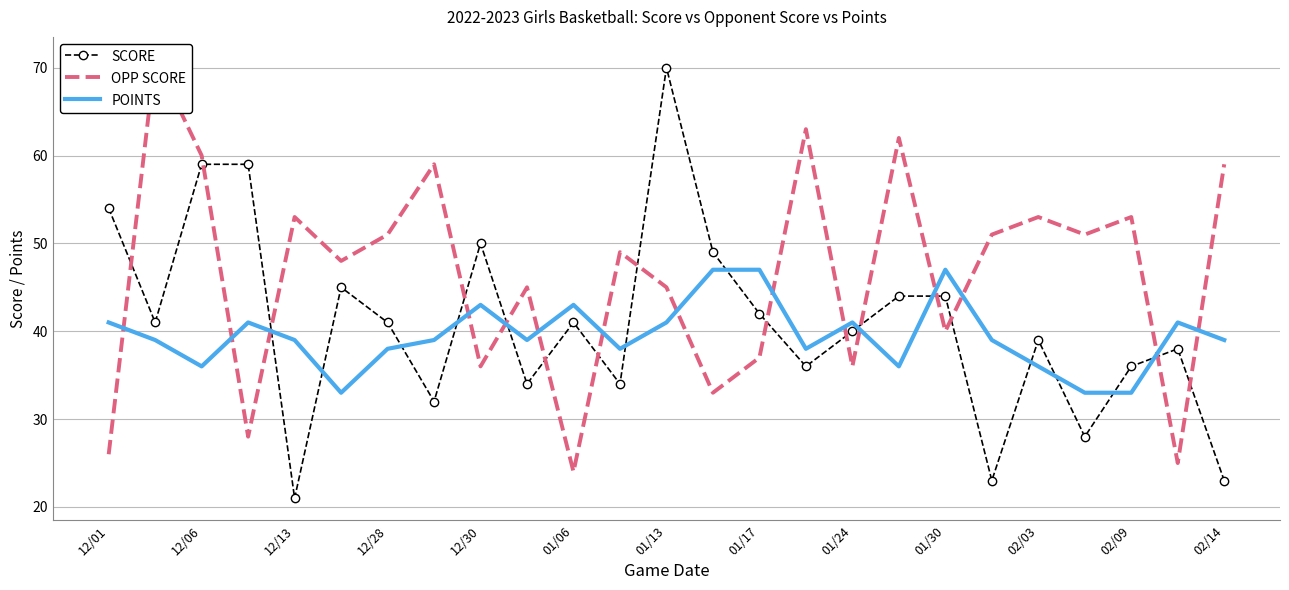

What is the difference between the POINTS values at 01/30 and 01/13?

6